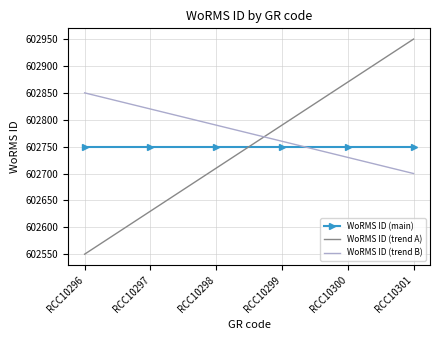

What is the maximum value shown in the chart?

602950